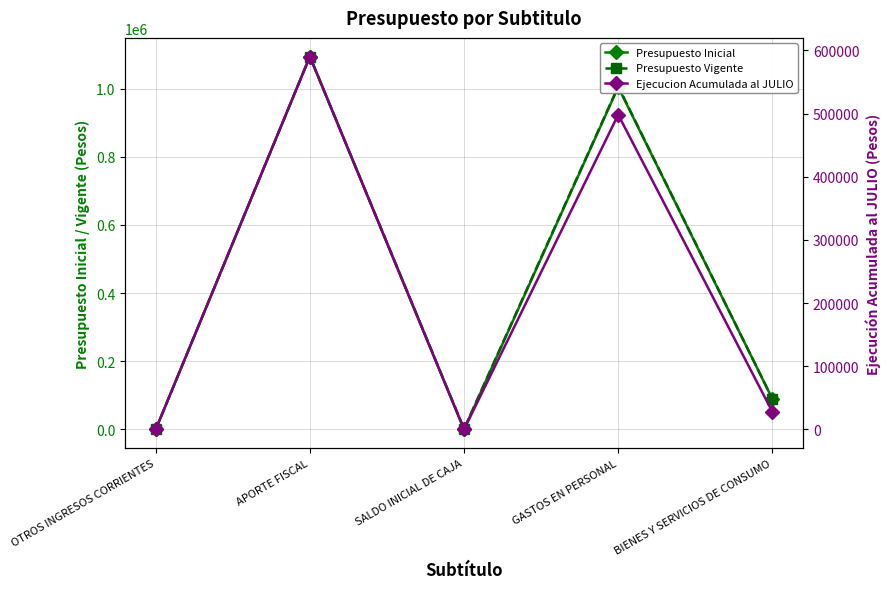

The Presupuesto Inicial series shows 1004617 at GASTOS EN PERSONAL. True or false?

True